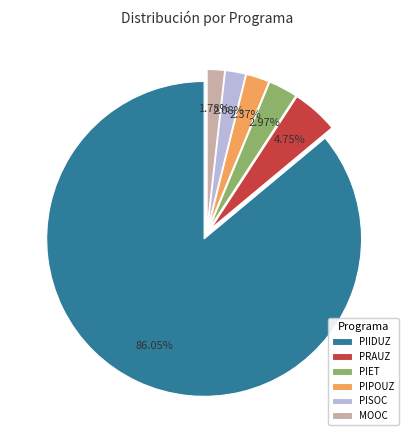

Is there any slice that represents more than half of the pie?

Yes